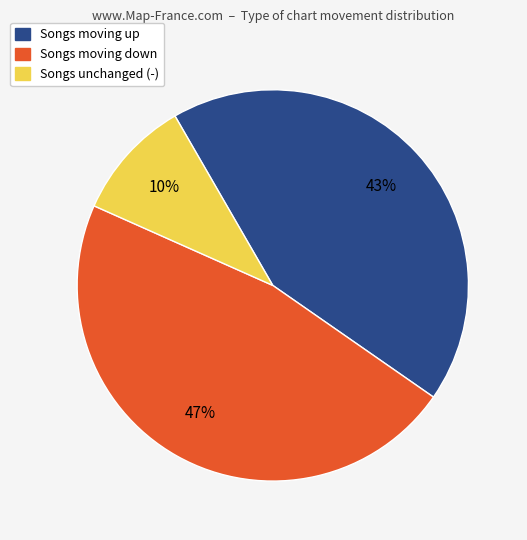

Is there a majority slice in this chart?

No